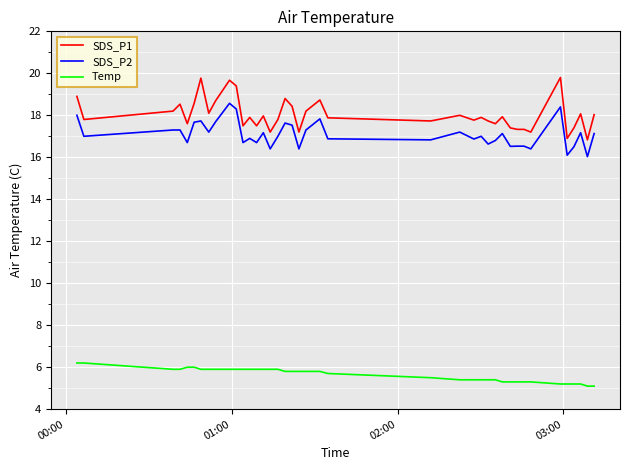

What is the highest value of the SDS_P1 series?

19.8